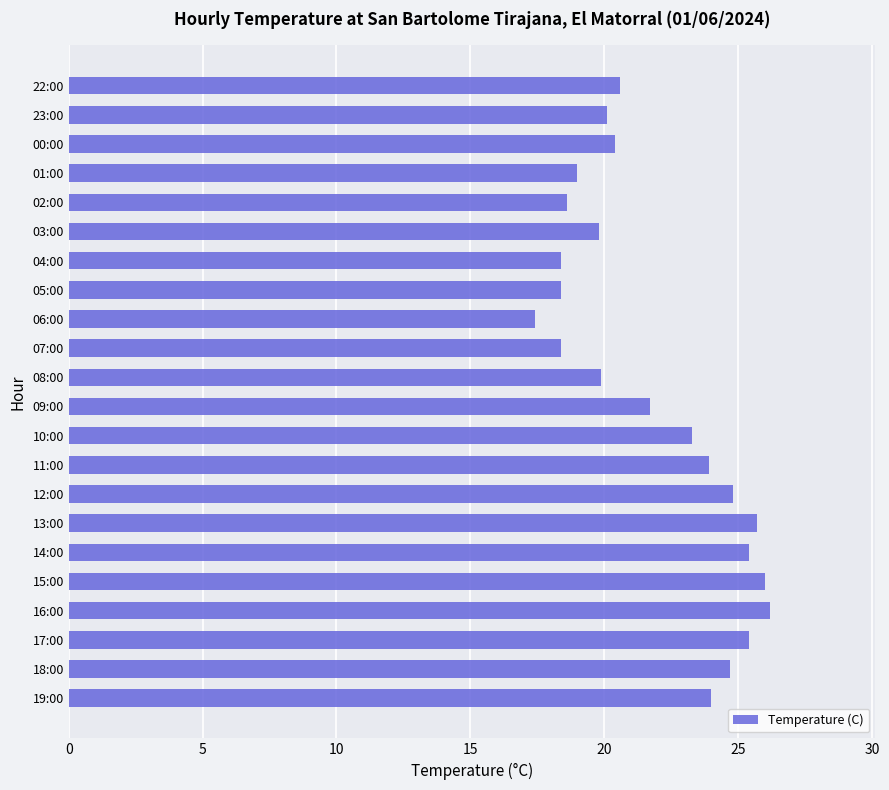

What is the difference between the maximum and second lowest values?

7.8